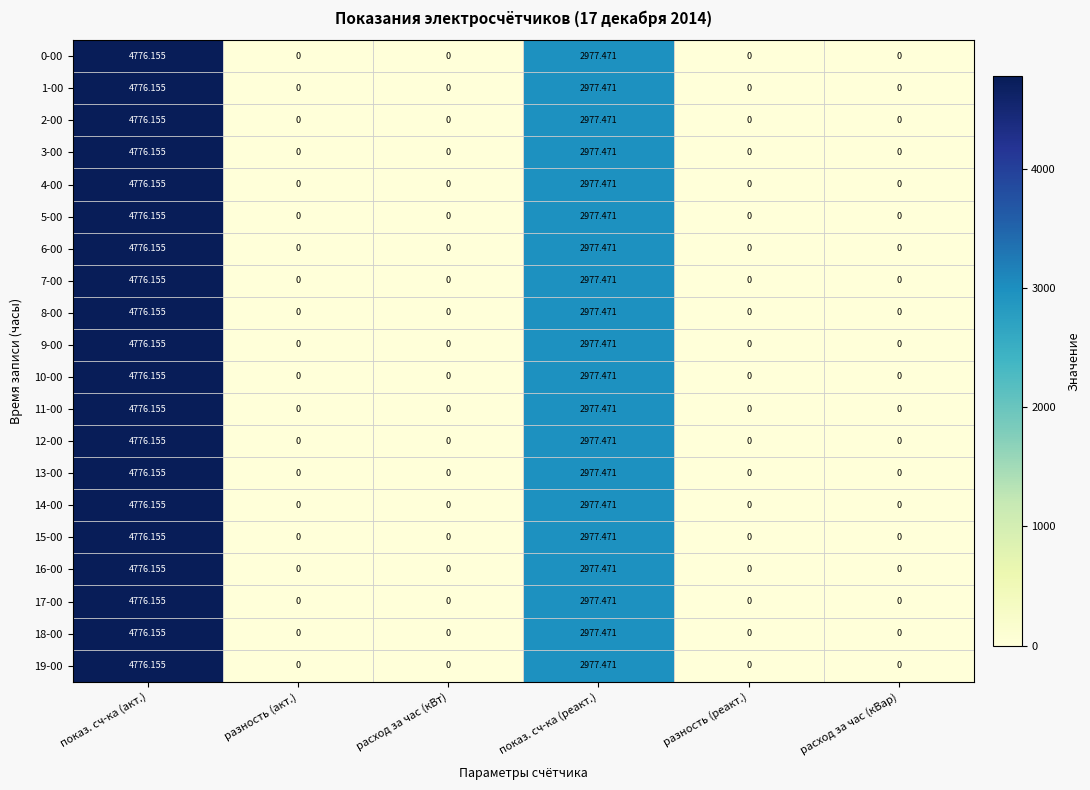

At which category is the sum across all series the highest?

показ. сч-ка (акт.)